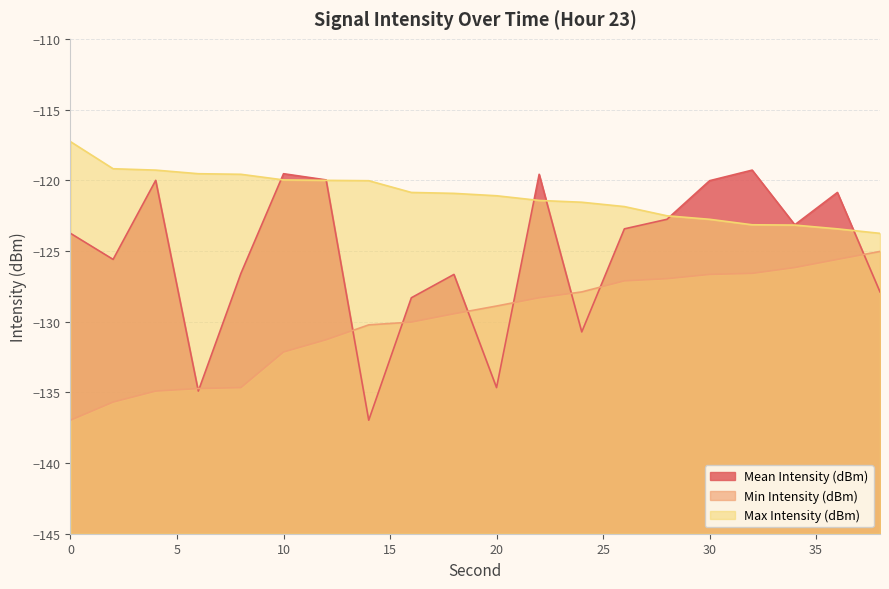

List the series in order of their overall mean, lowest first.

Min Intensity (dBm), Mean Intensity (dBm), Max Intensity (dBm)